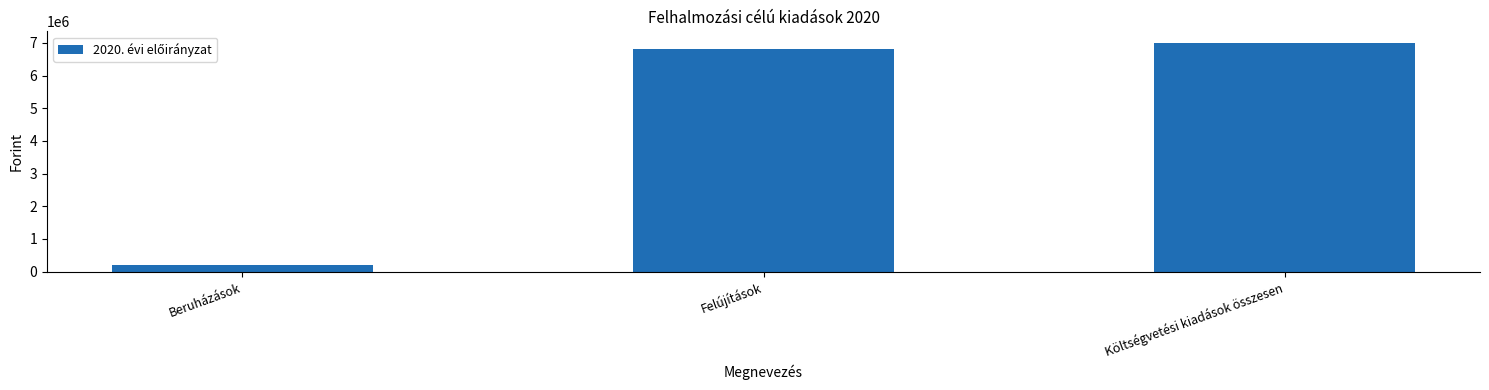

Reading left to right, transcribe all the data shown in this chart.

Beruházások=200000	Felújítások=6801000	Költségvetési kiadások összesen=7001000